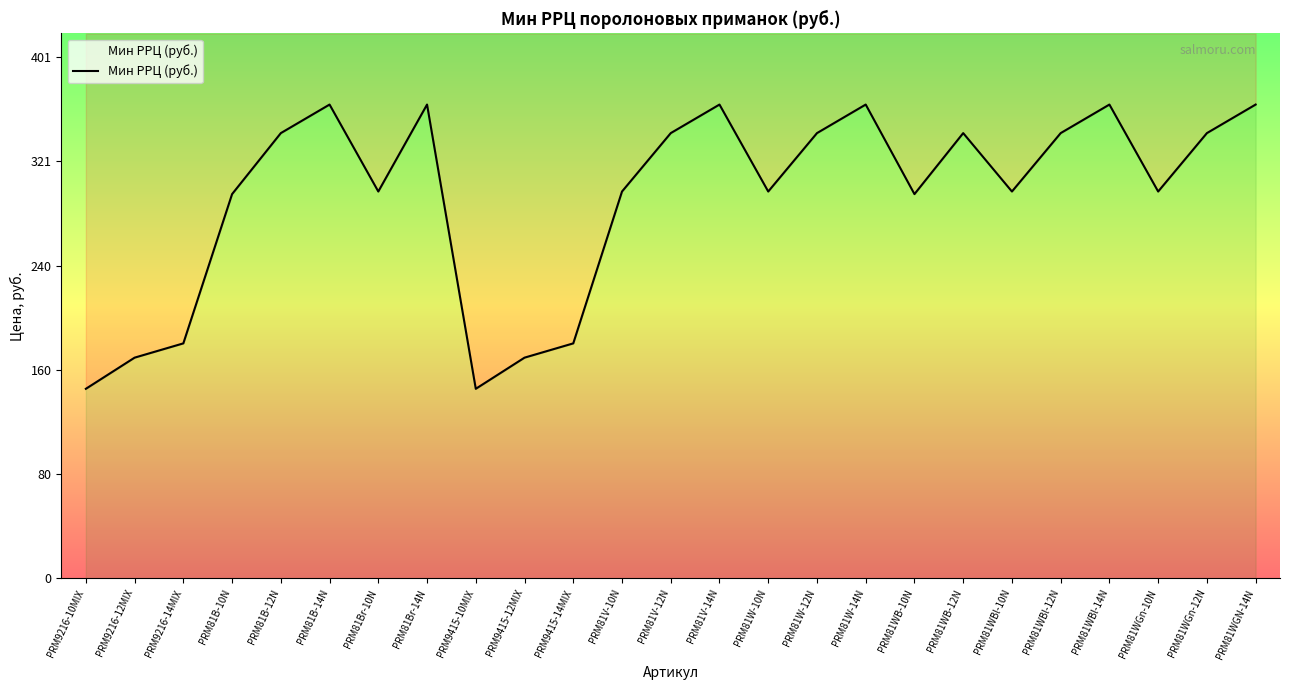

The chart shows a value of 80 at PRM81WB-10N. True or false?

False